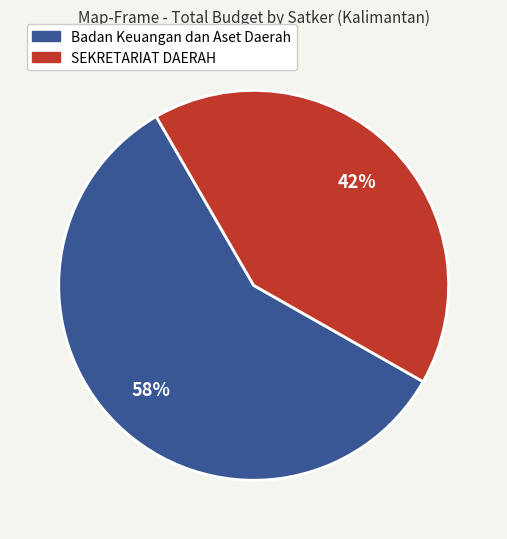

Is SEKRETARIAT DAERAH the majority of the pie?

No